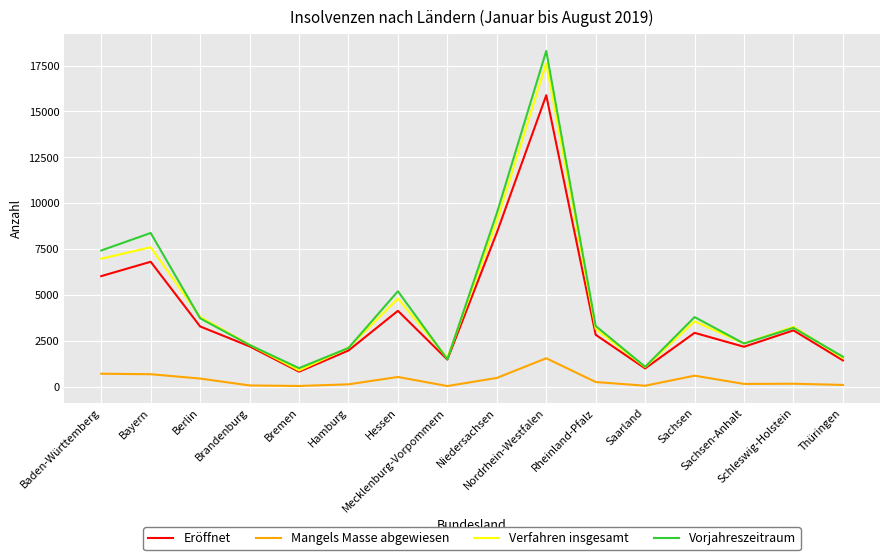

True or false: Verfahren insgesamt and Mangels Masse abgewiesen intersect in this chart.

False